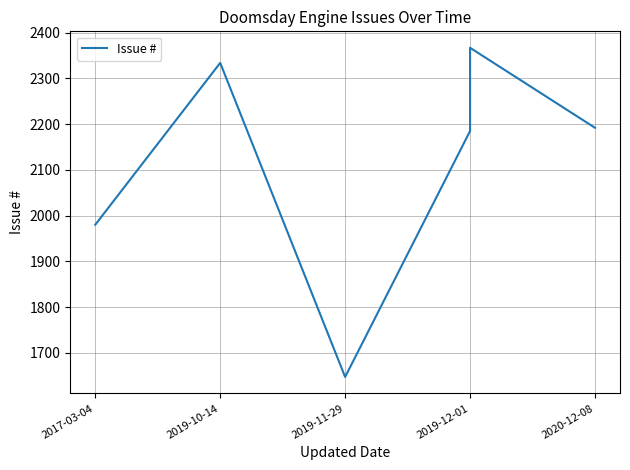

What is the approximate value at 2019-12-01?

2185